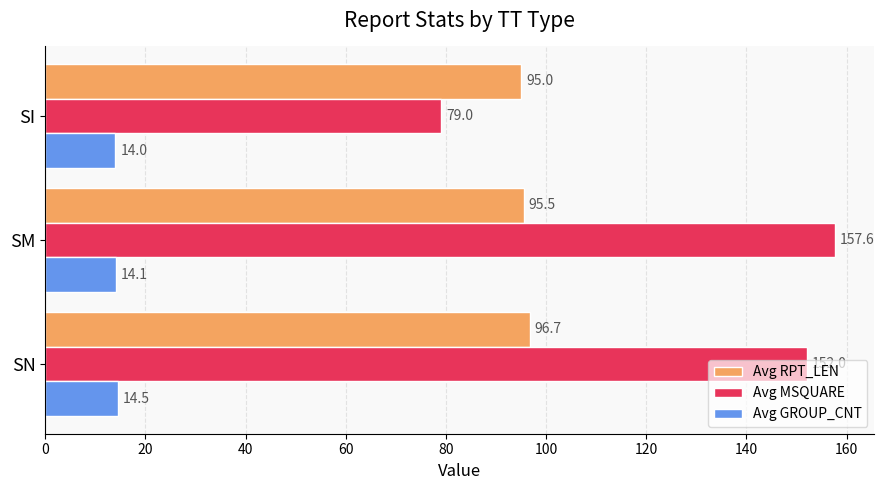

At which label does Avg MSQUARE reach its minimum?

SI